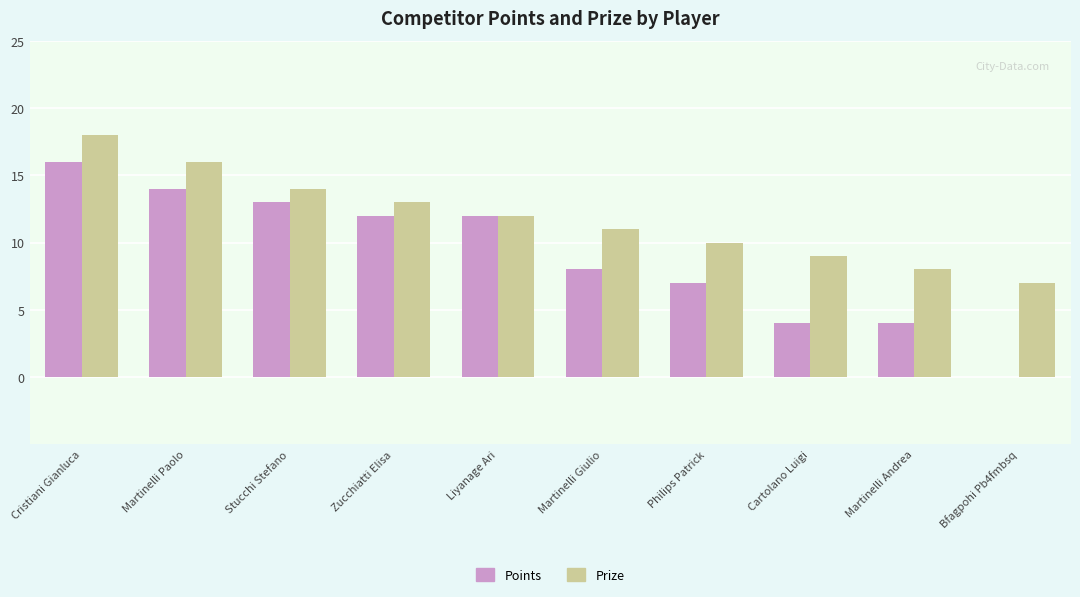

Where does the Points series first go above 12?

Cristiani Gianluca